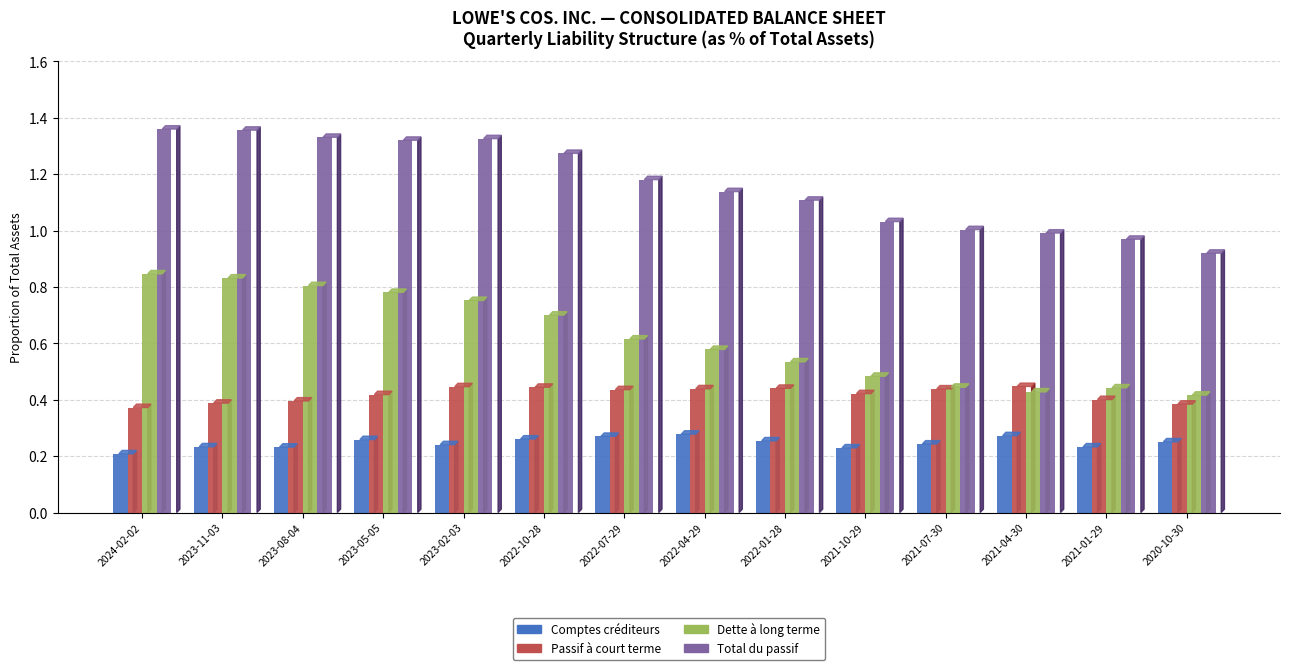

How many bars are there in total?

56